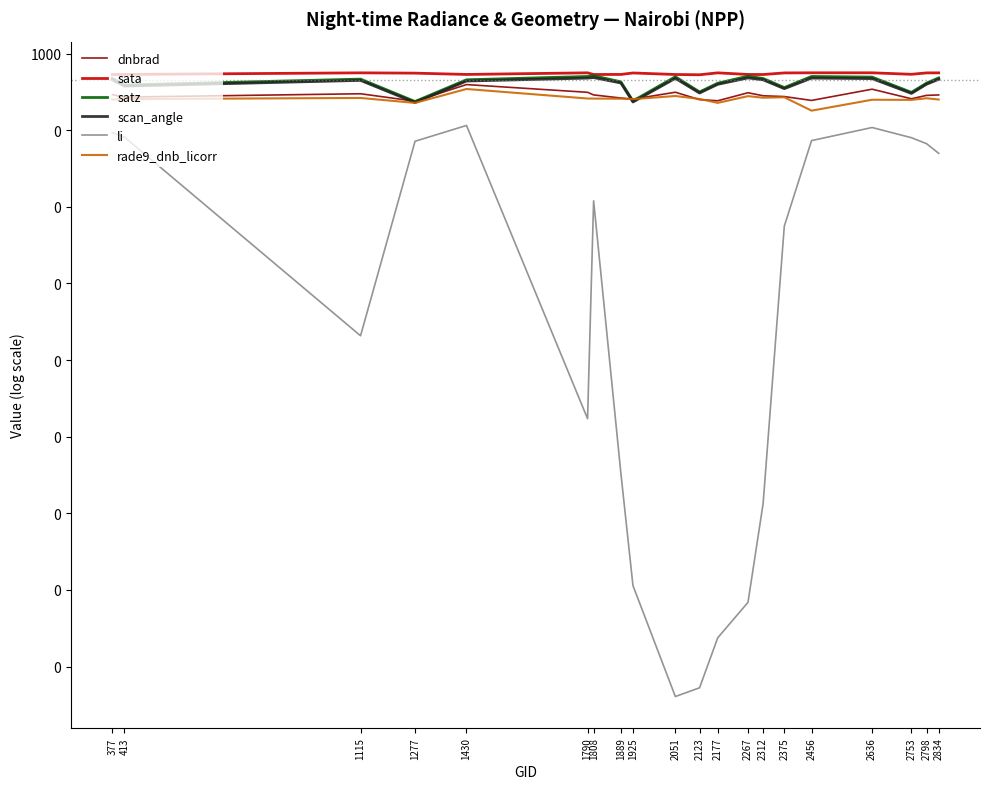

What are all the series names shown in the legend?

dnbrad, sata, satz, scan_angle, li, rade9_dnb_licorr